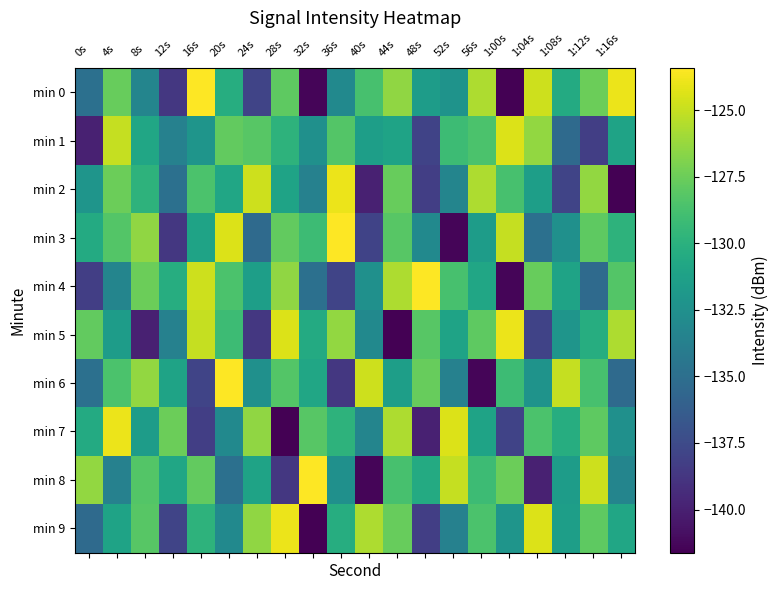

Which series has the largest range (max minus min)?

min 0